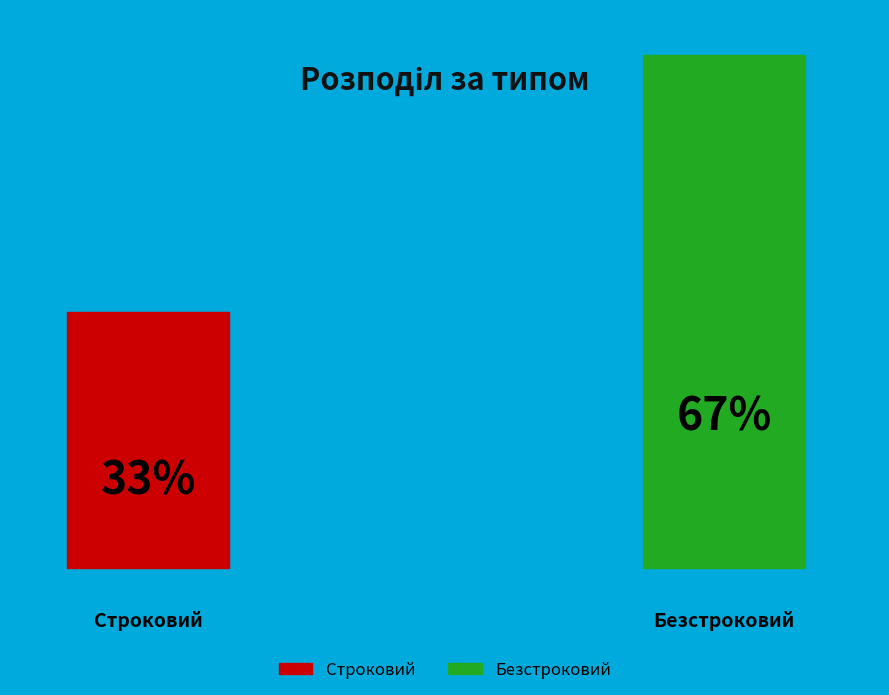

What is the smallest slice in the pie chart?

Строковий